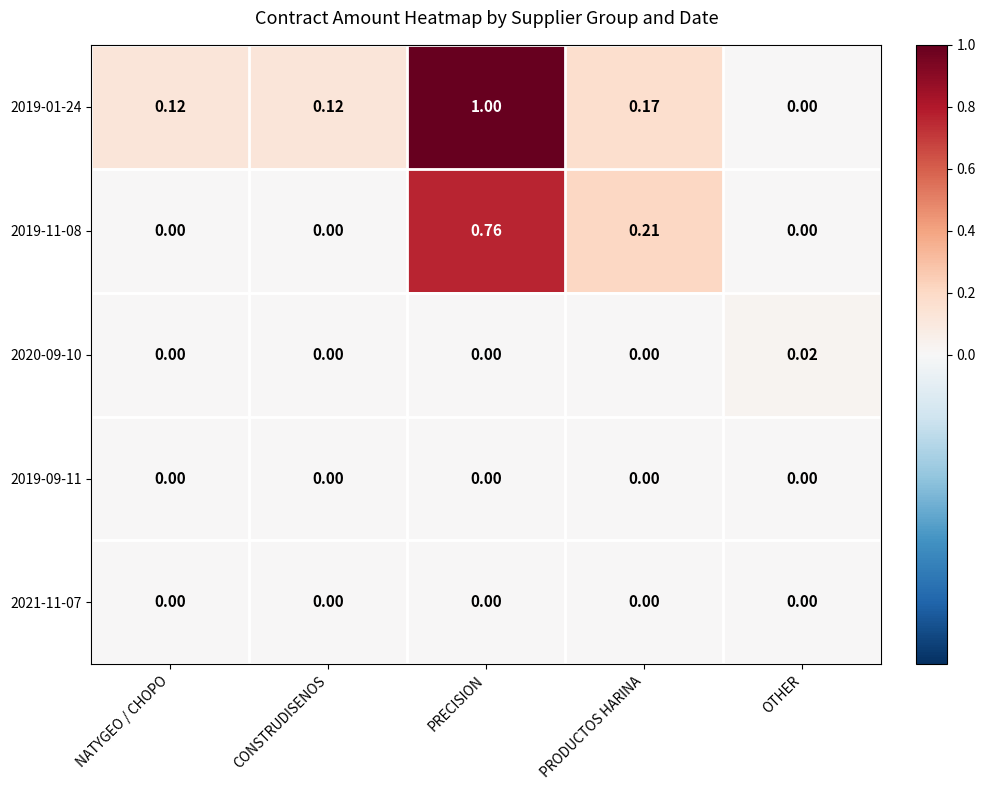

At which category is the sum across all series the highest?

PRECISION